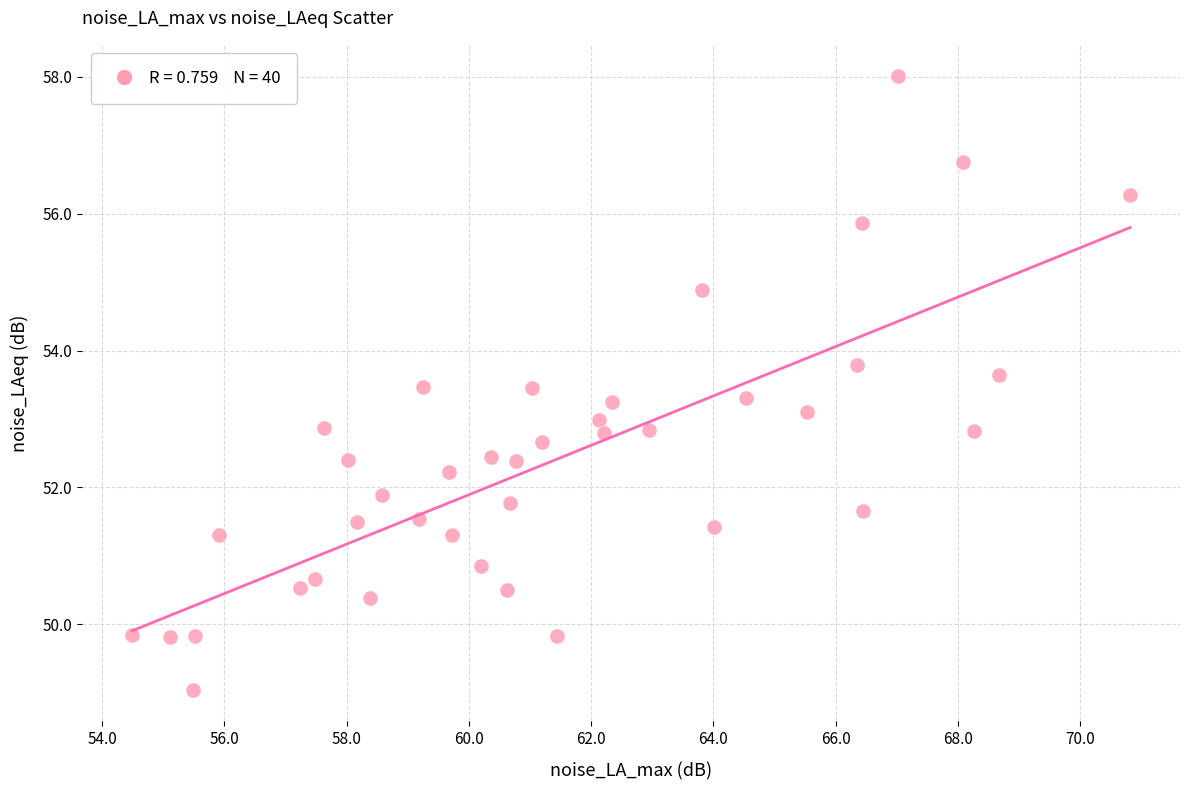

What is the range of Y values (max minus min)?

9.0